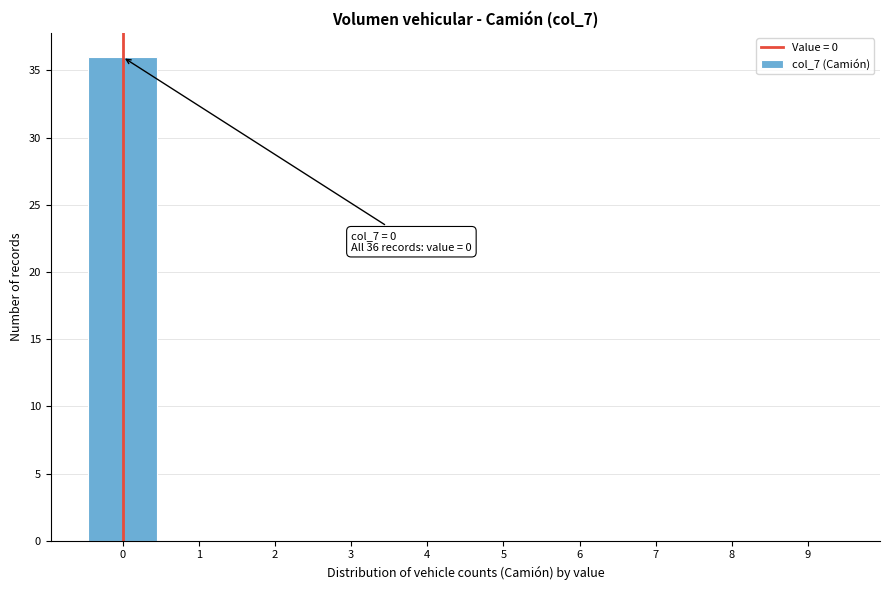

Over which range of the x-axis is the bar tallest?

-0.5 to 0.5